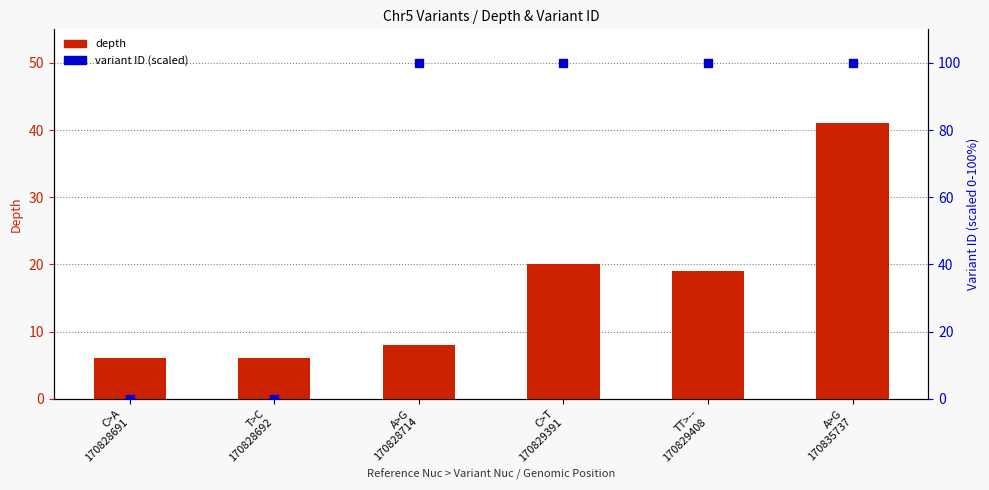

Which series has the largest total across all categories?

variant ID (scaled)